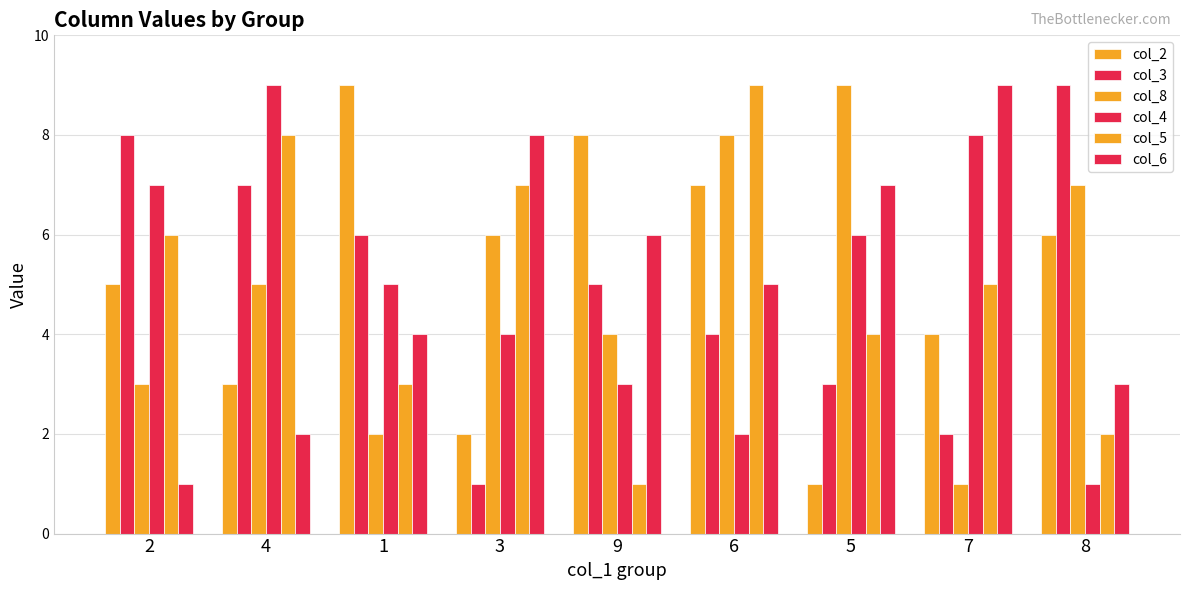

How many groups of bars are there?

9